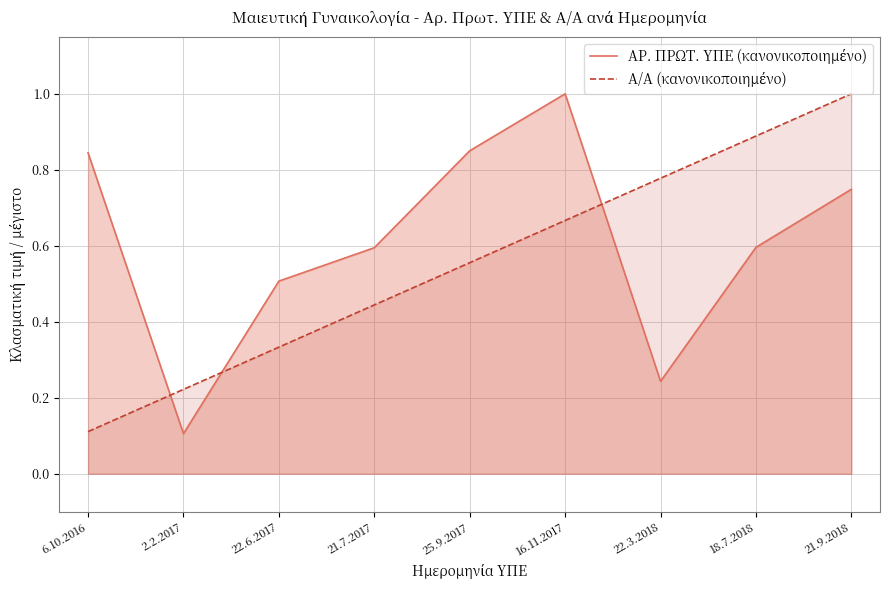

Between which two adjacent categories do Α/Α (κανονικοποιημένο) and ΑΡ. ΠΡΩΤ. ΥΠΕ (κανονικοποιημένο) first intersect?

6.10.2016 and 2.2.2017